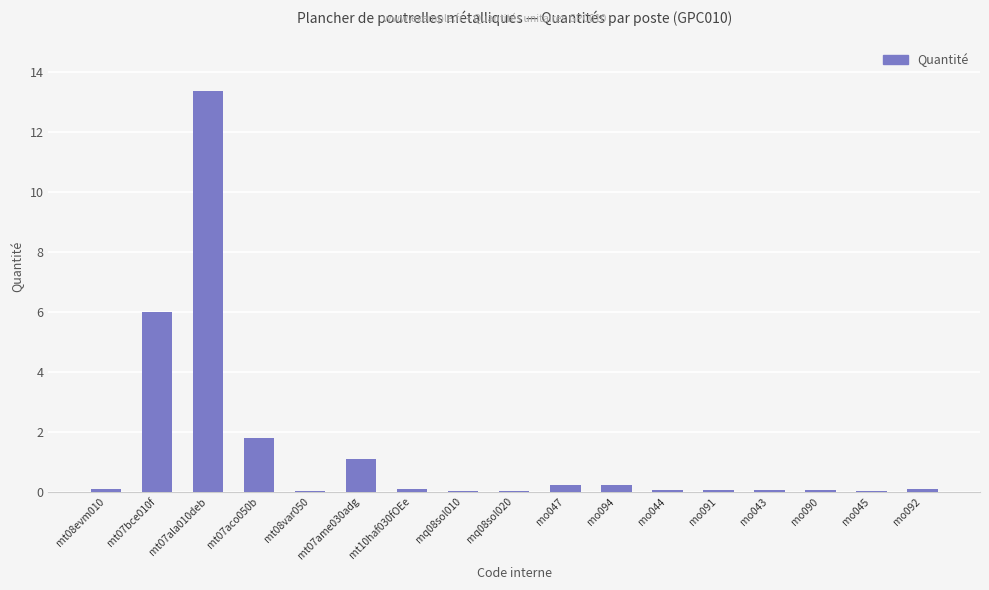

What is the greatest value displayed?

13.4